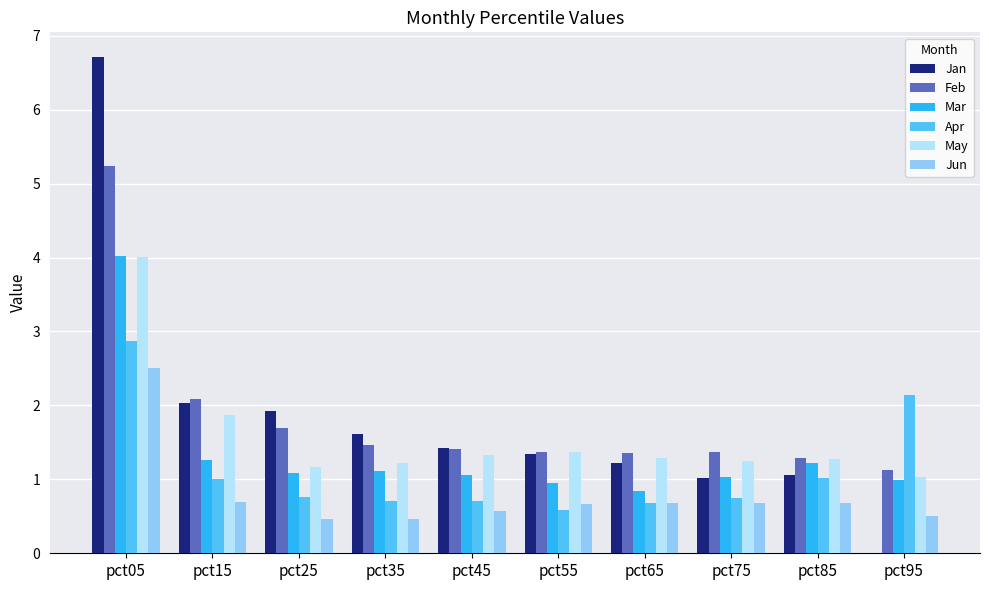

Is the value of Jan at pct85 greater than the value of Jun at pct75?

Yes